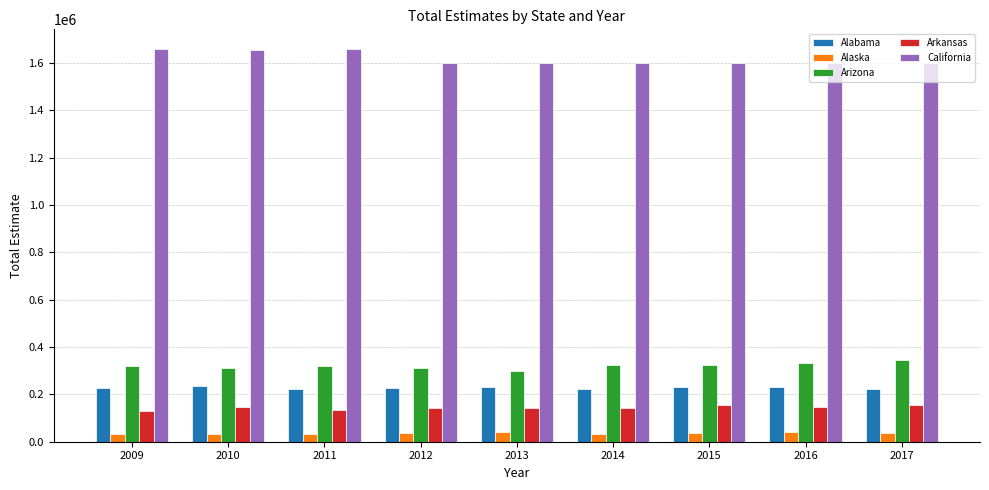

How many data points in Arizona are less than 322019?

4